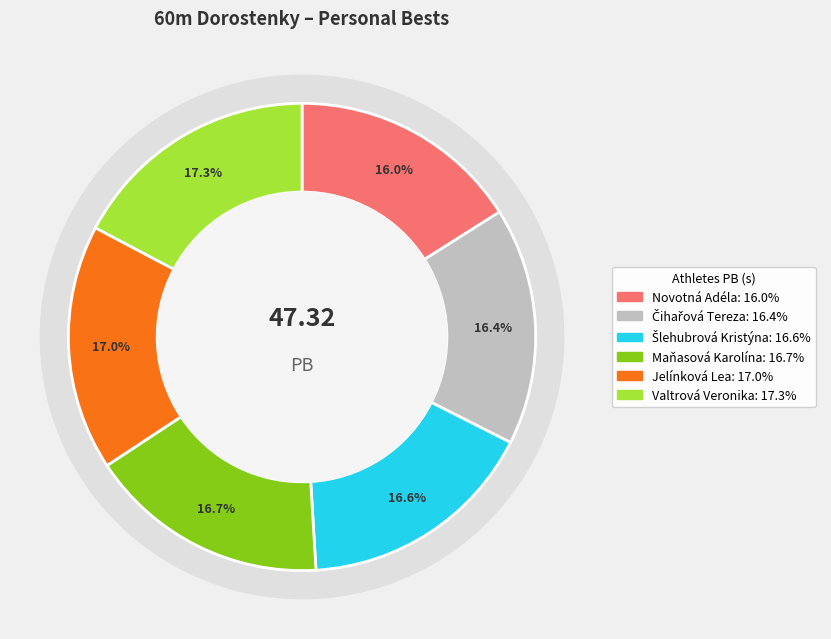

Does Šlehubrová Kristýna represent more than half of the total?

No